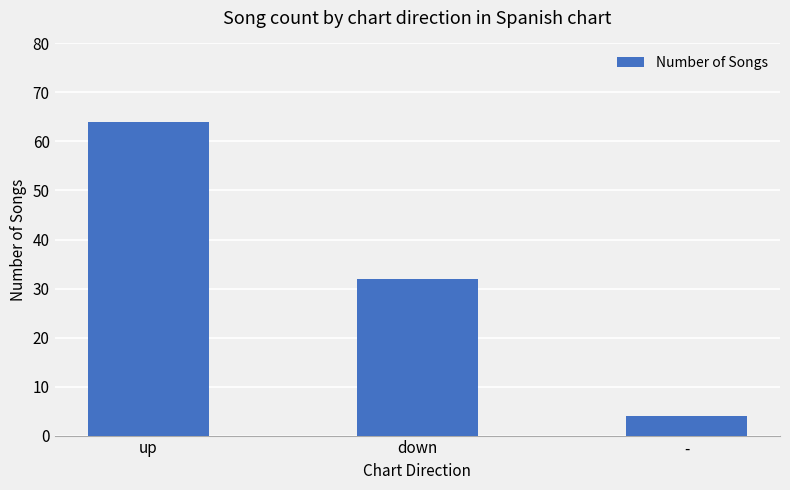

List the labels in order of value, largest first.

up, down, -